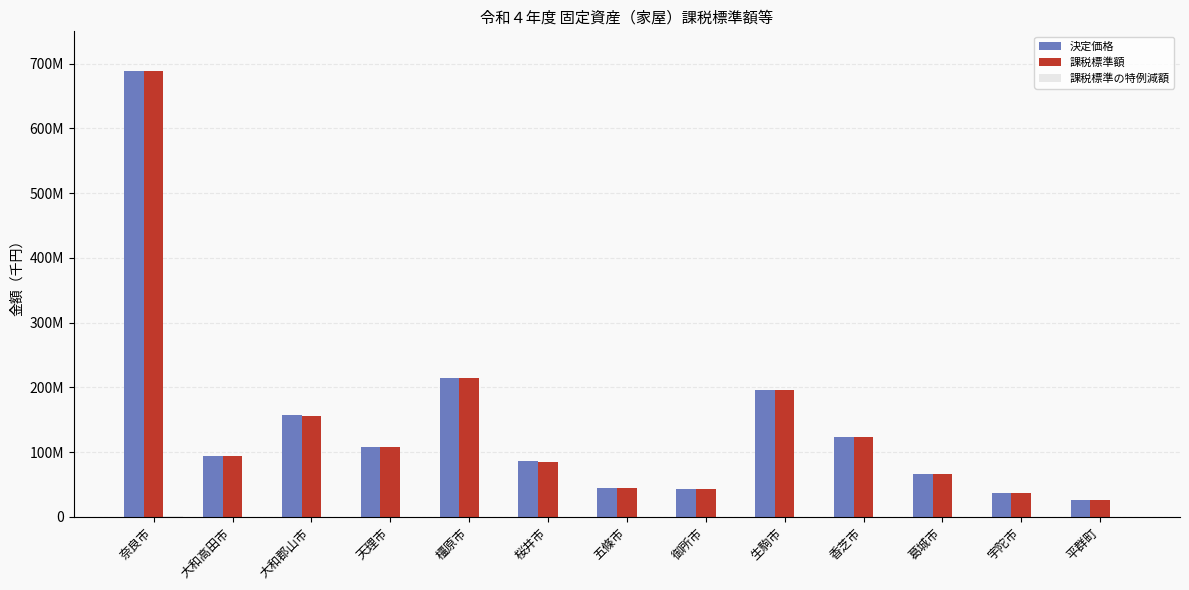

The value of 決定価格 at 生駒市 is 255233023. True or false?

False